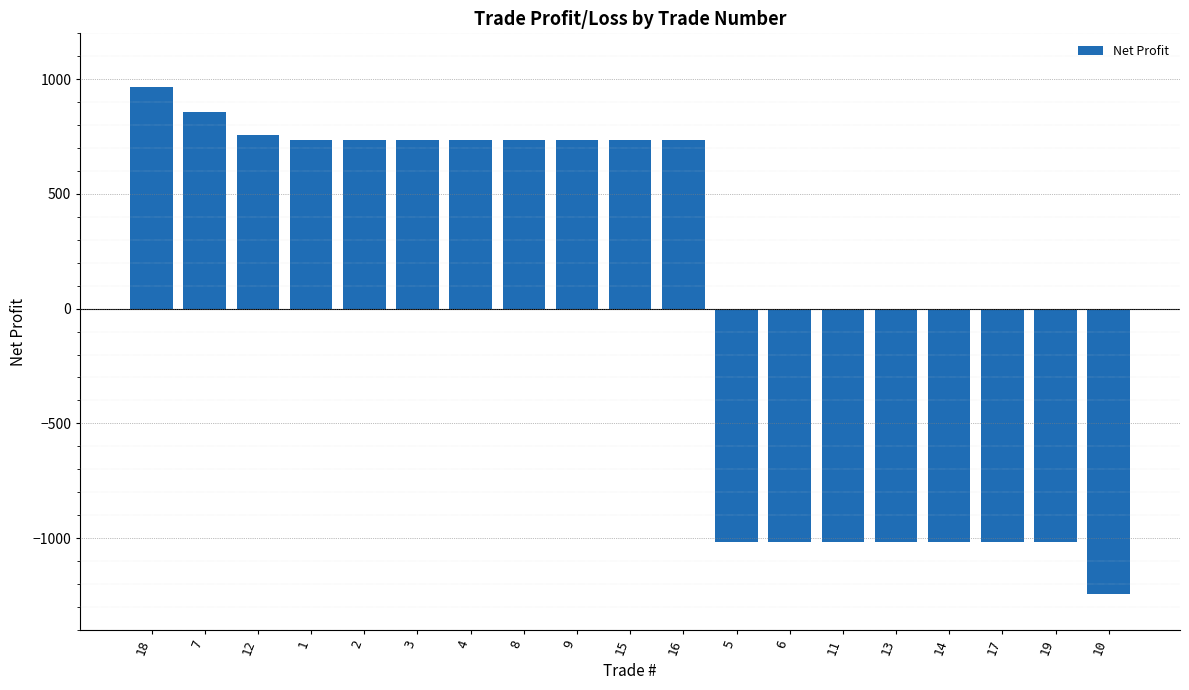

What is the label of the 9th bar from the right?

16